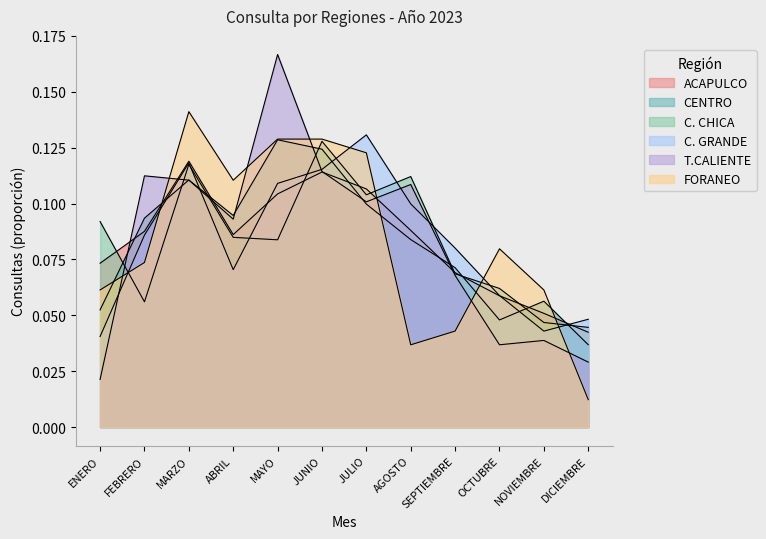

What is the label of the 4th point from the left?

ABRIL